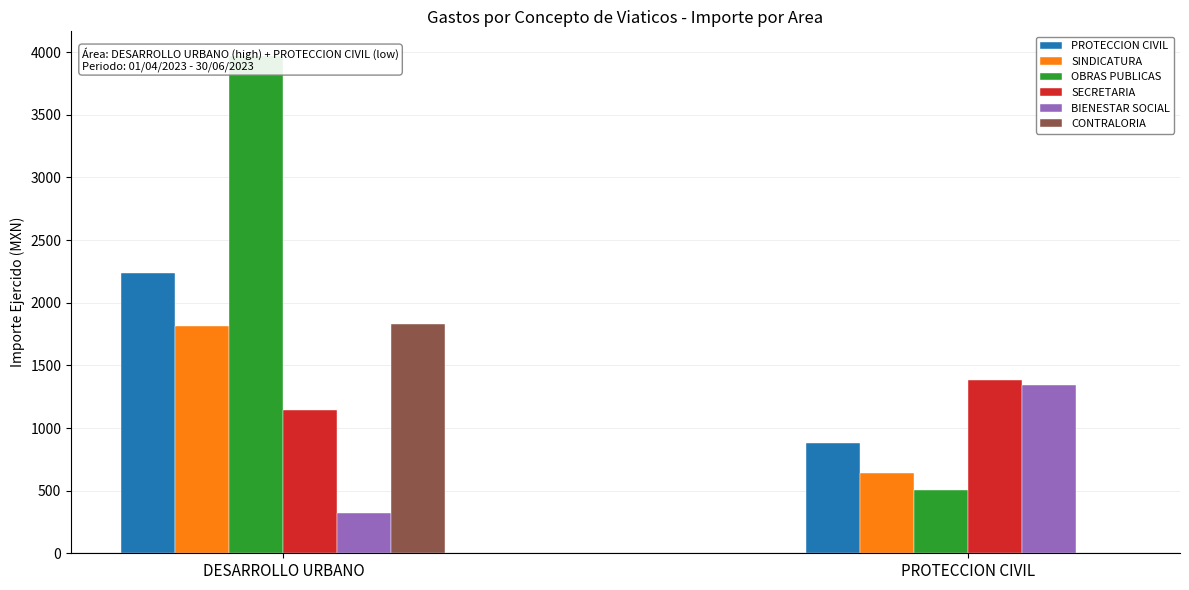

At which category is the sum across all series the highest?

DESARROLLO URBANO